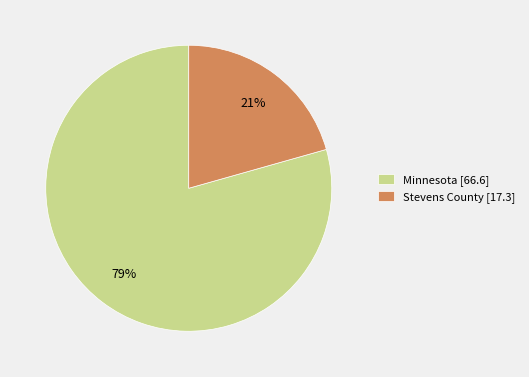

To the nearest percent, what is the combined percentage of Minnesota [66.6] and Stevens County [17.3]?

100%